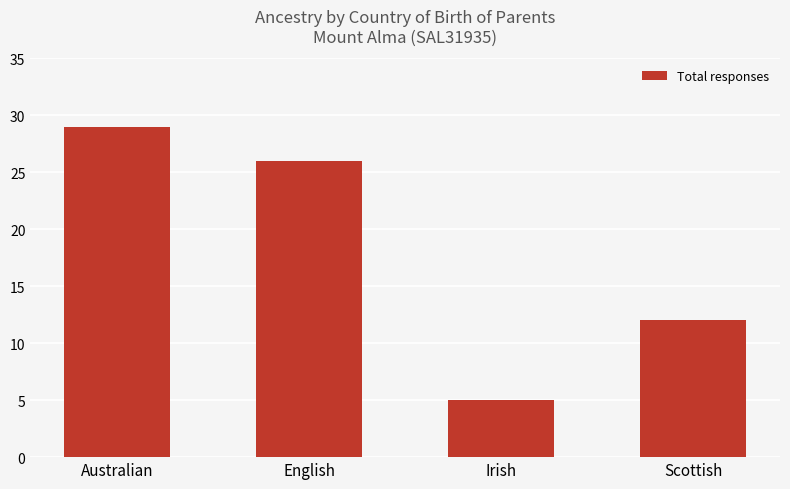

Reading left to right, what are all the values shown in this chart?

29	26	5	12